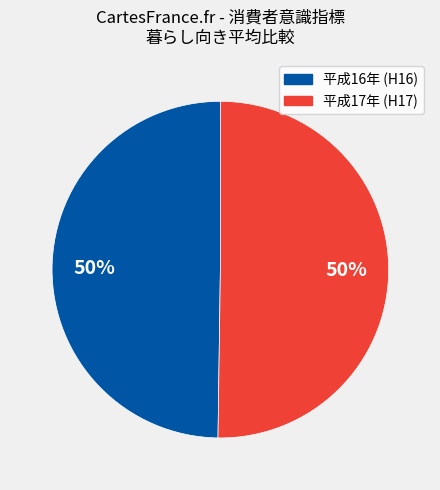

To the nearest percent, what is the average slice percentage?

50%